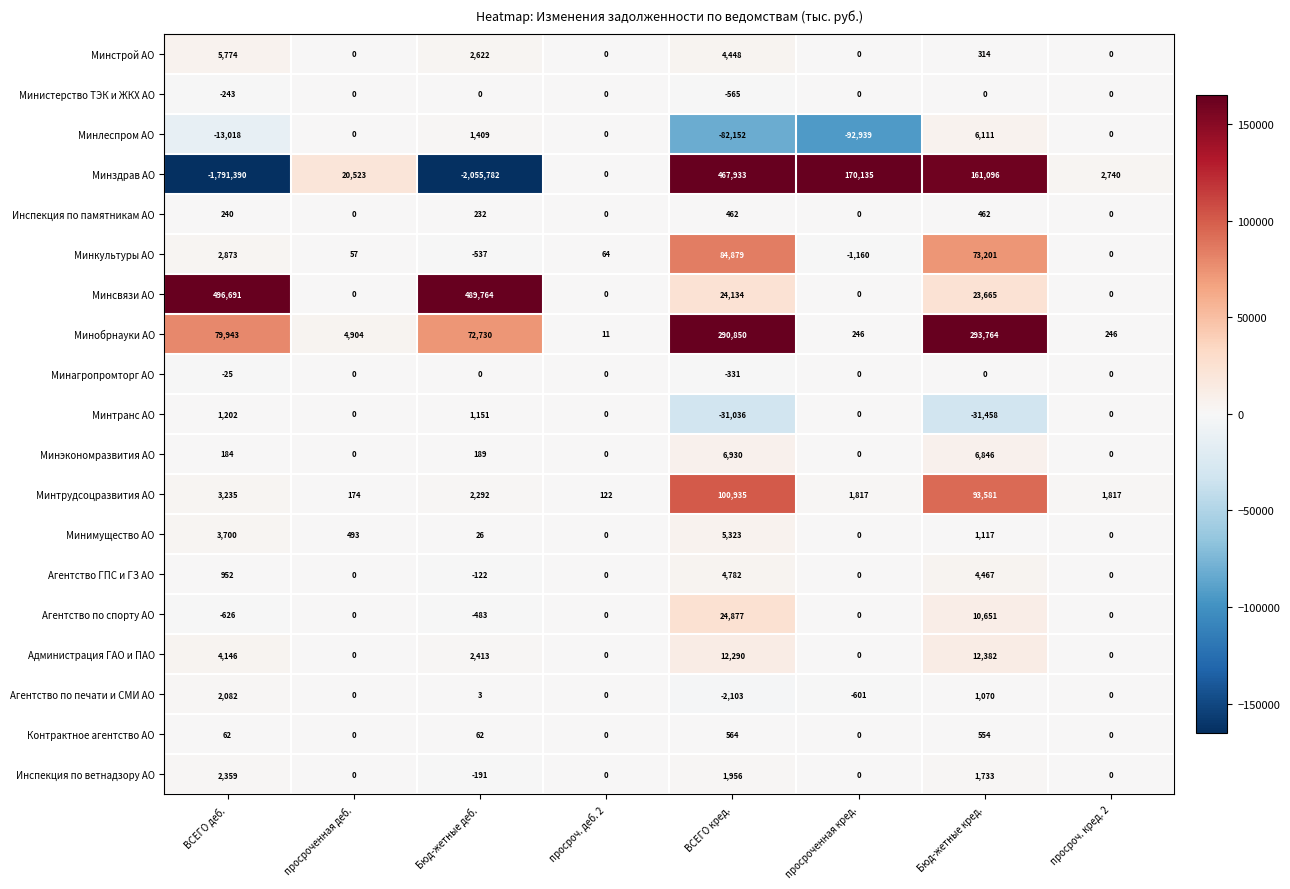

What is the spread (max minus min) of values at ВСЕГО деб.?

2288081